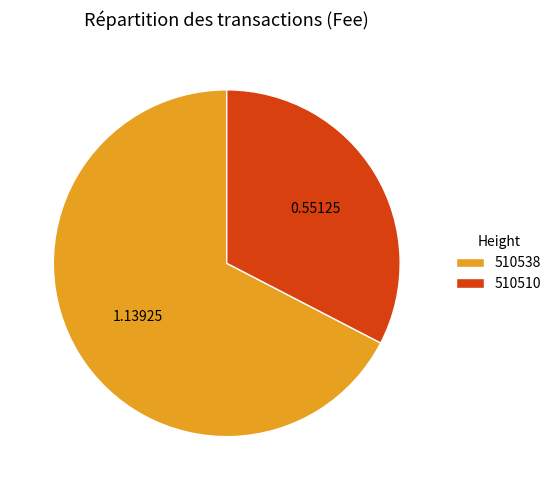

Rank the categories by value from highest to lowest.

510538, 510510